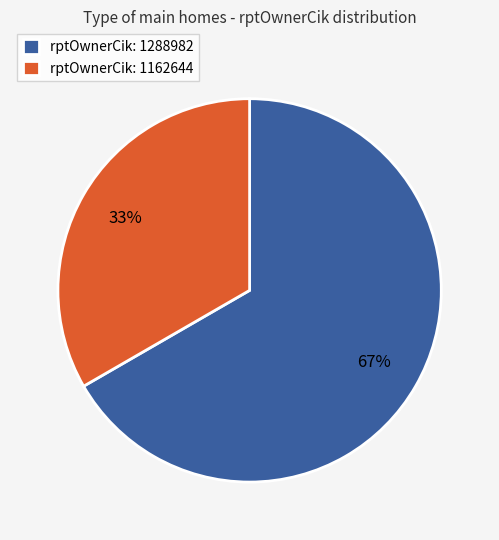

Which slice is the largest?

rptOwnerCik: 1288982